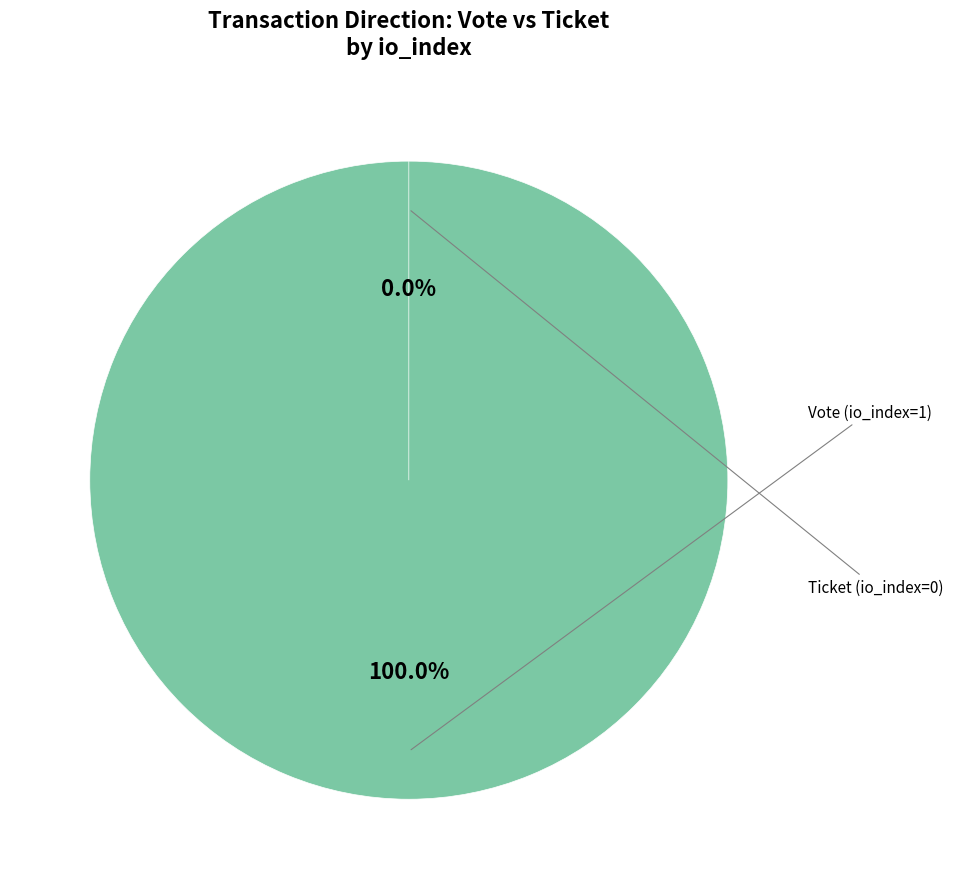

Which has a higher value, Ticket (io_index=0) or Vote (io_index=1)?

Vote (io_index=1)